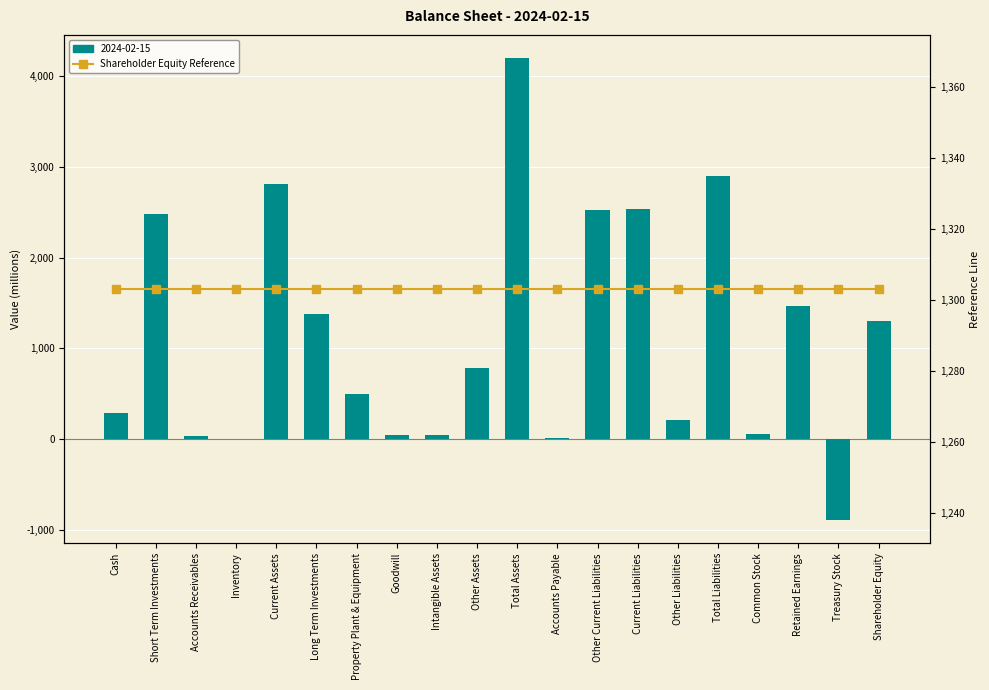

What is the difference between the values at Current Liabilities and Cash?

2240.6